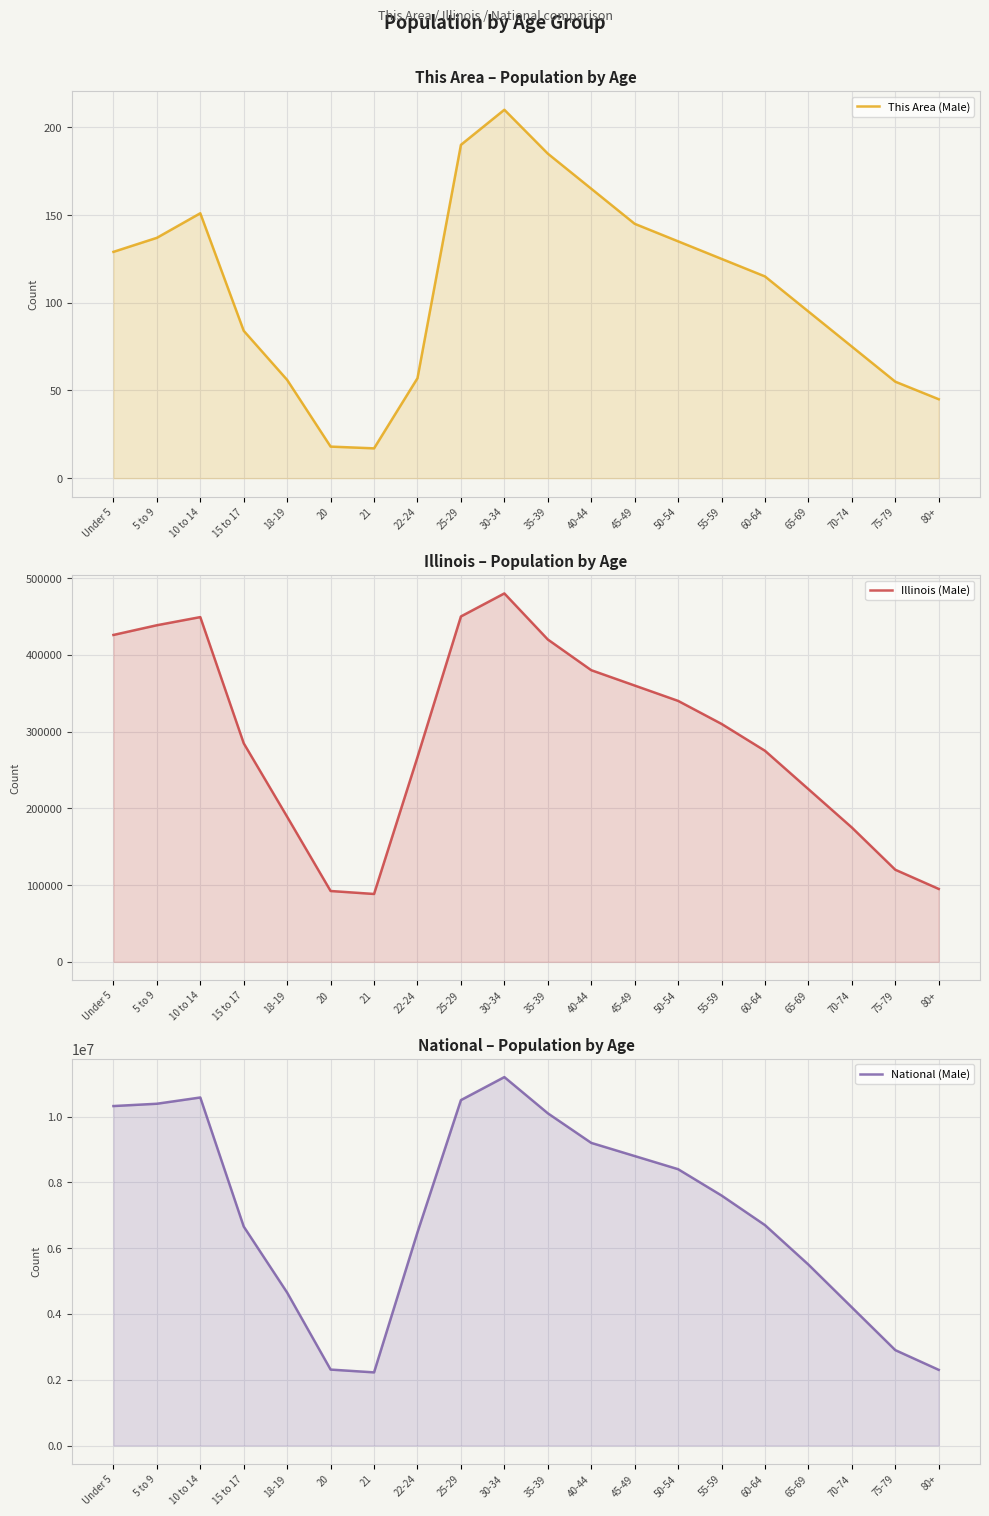

Between 5 to 9 and 15 to 17, which is larger?

5 to 9